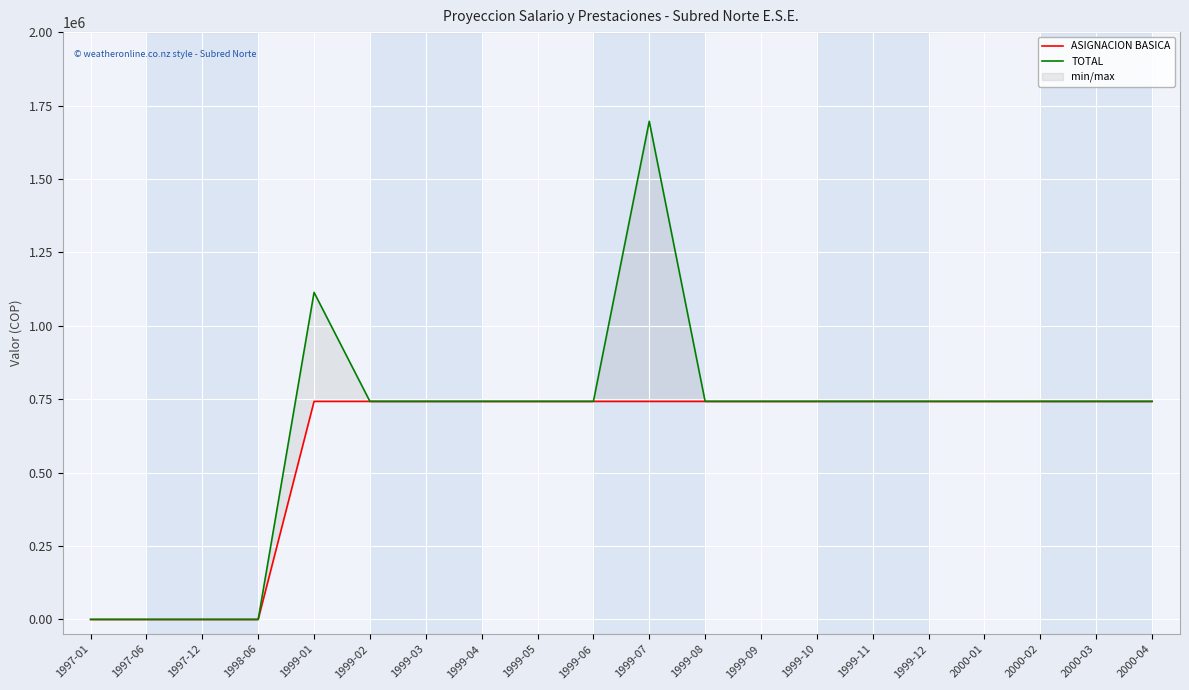

What is the total value across all series at 1999-04?

1484946.0